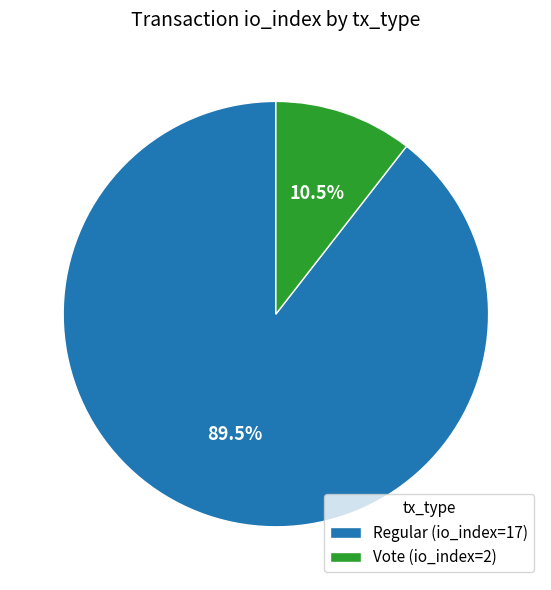

What percentage do Vote and Regular together represent?

100.0%